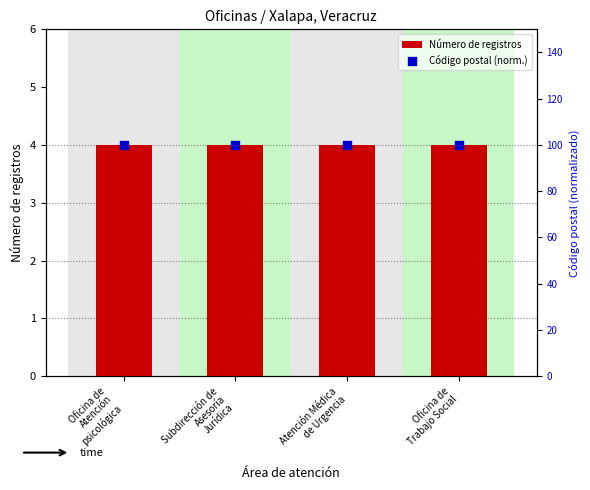

Which series has the widest spread of Y values?

Número de registros